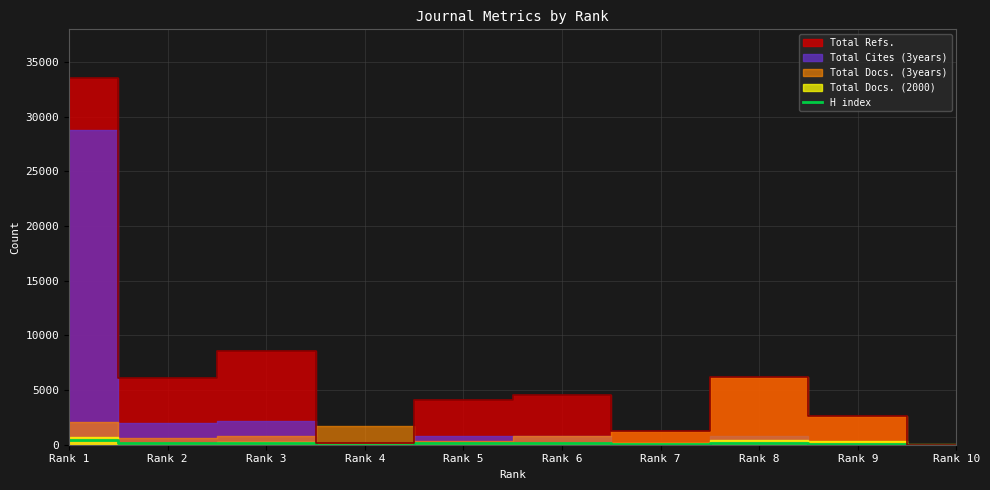

The value at Rank 2 is 175. True or false?

False